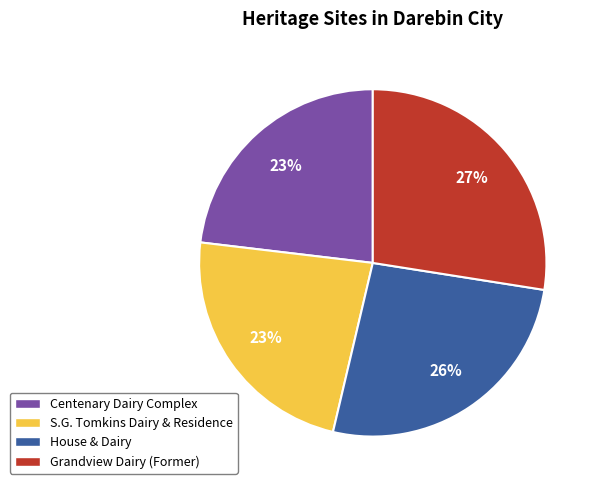

Which has a higher value, House & Dairy or Centenary Dairy Complex?

House & Dairy